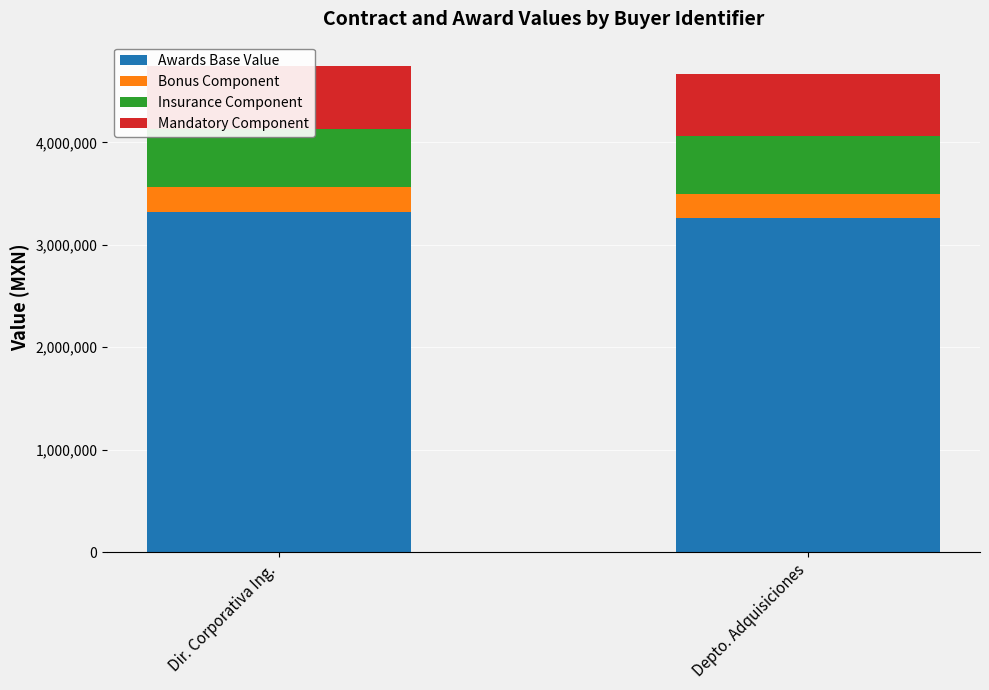

What are all the series names shown in the legend?

Awards Base Value, Bonus Component, Insurance Component, Mandatory Component